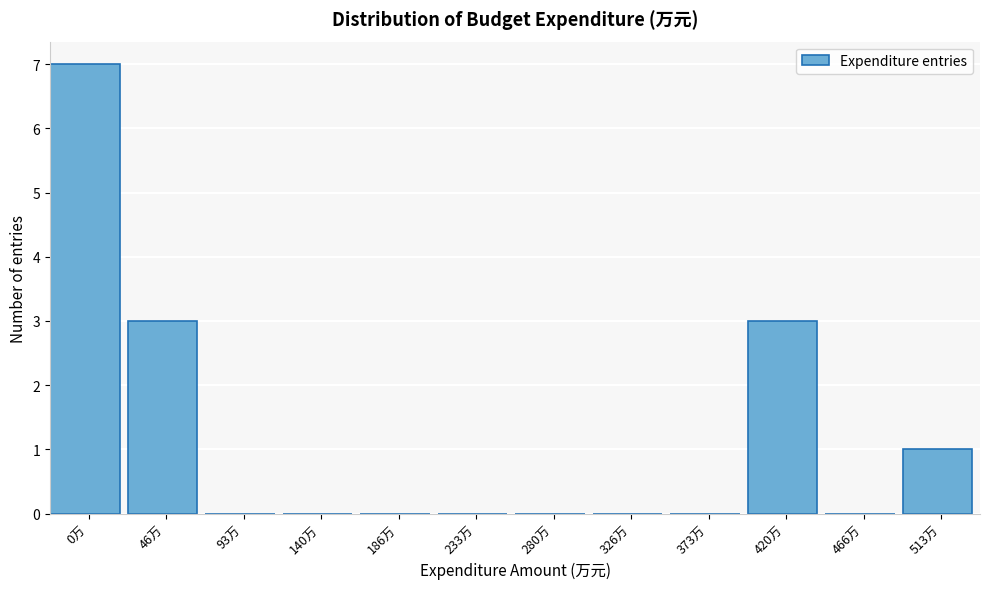

Reading right to left, extract all data points from this chart.

513万=1	466万=0	420万=3	373万=0	326万=0	280万=0	233万=0	186万=0	140万=0	93万=0	46万=3	0万=7